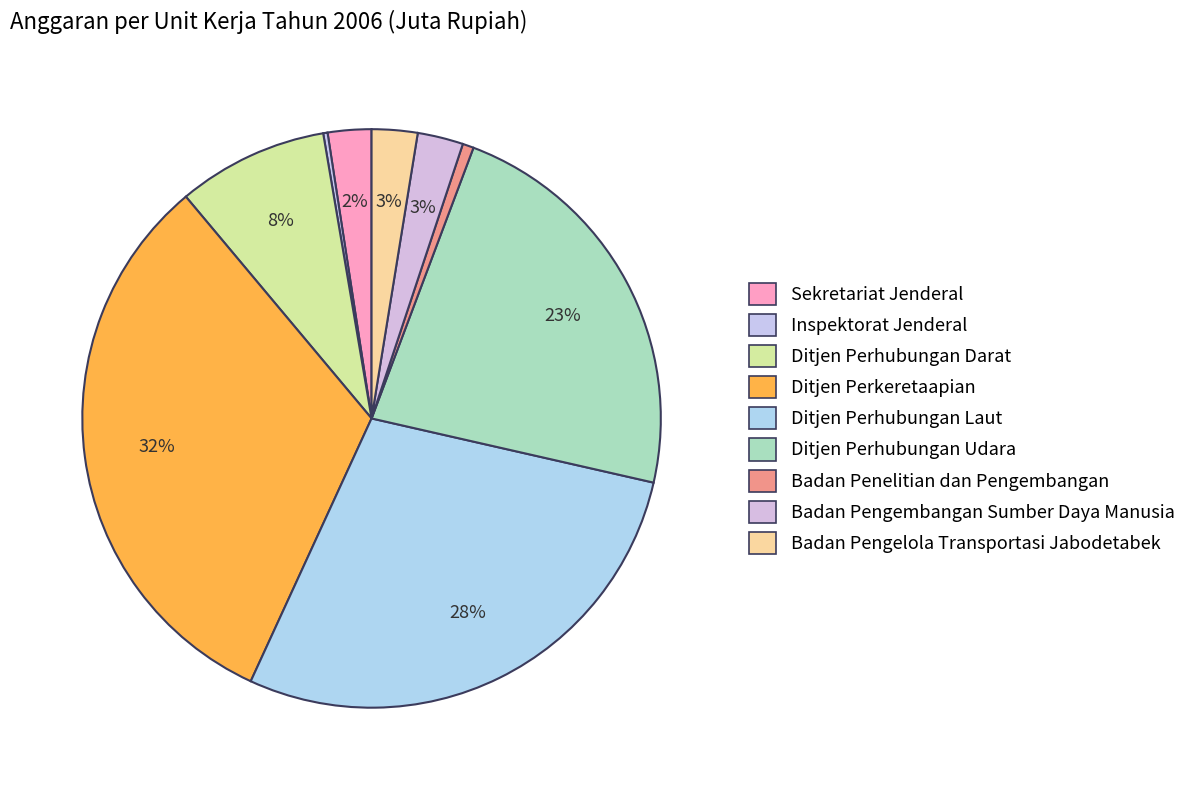

What is the total percentage of Sekretariat Jenderal and Inspektorat Jenderal?

2.7%